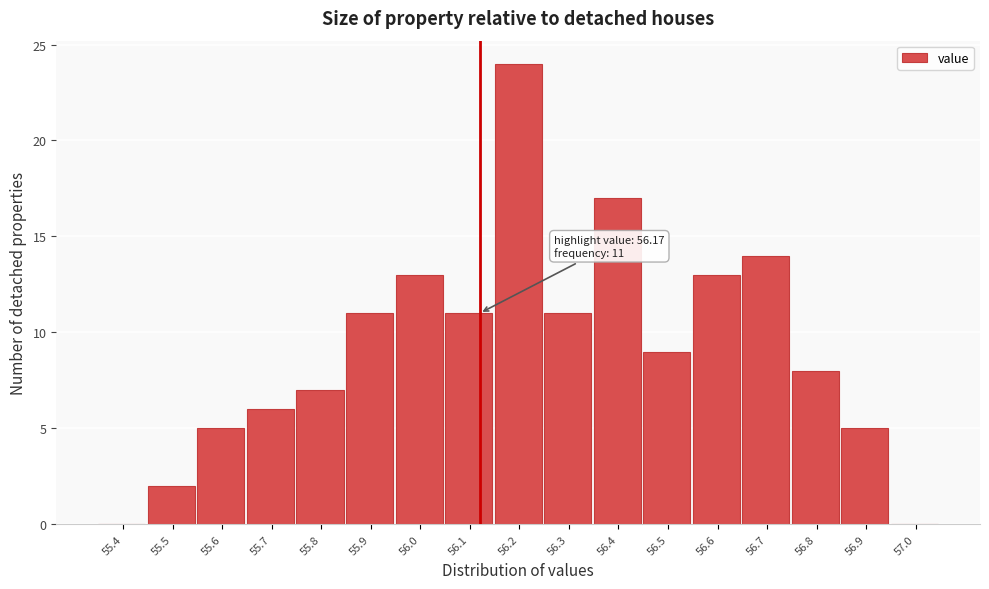

Reading left to right, what are all the values shown in this chart?

55.4=0	55.5=2	55.6=5	55.7=6	55.8=7	55.9=11	56.0=13	56.1=11	56.2=24	56.3=11	56.4=17	56.5=9	56.6=13	56.7=14	56.8=8	56.9=5	57.0=0